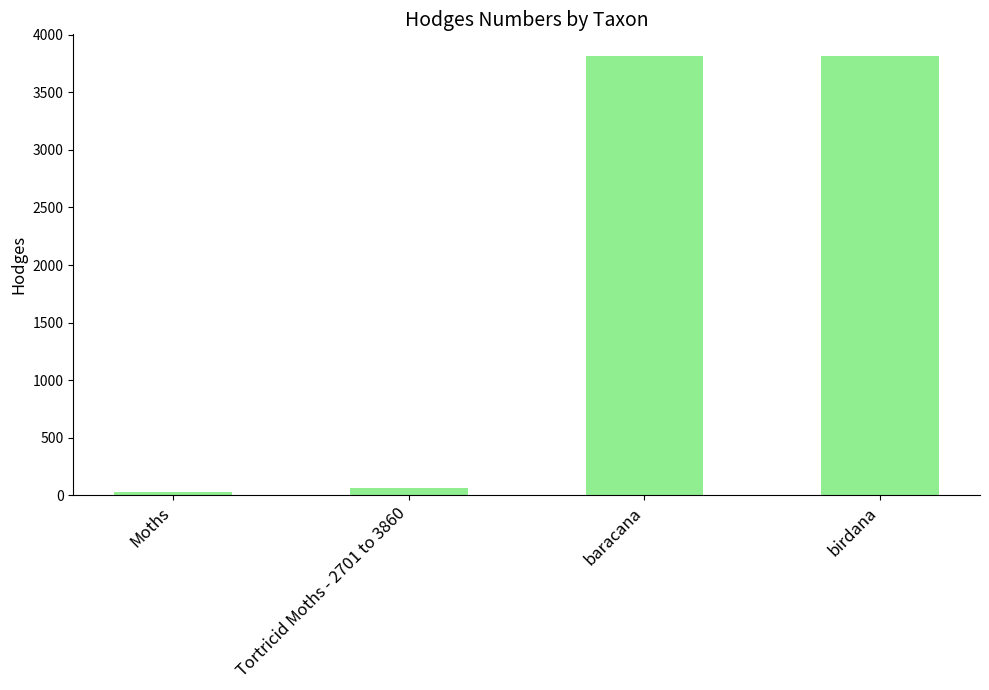

What is the value of the 4th bar from the left?

3813.0